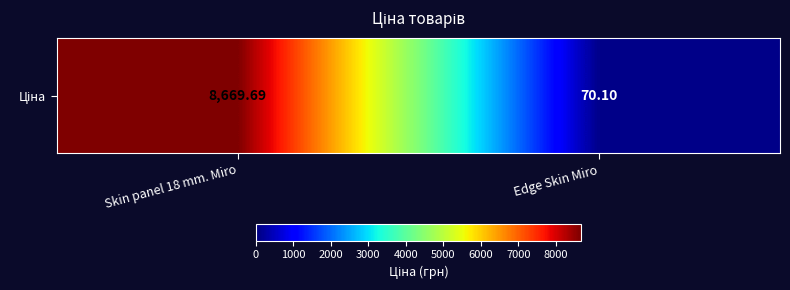

Count the number of values greater than 8669.

1